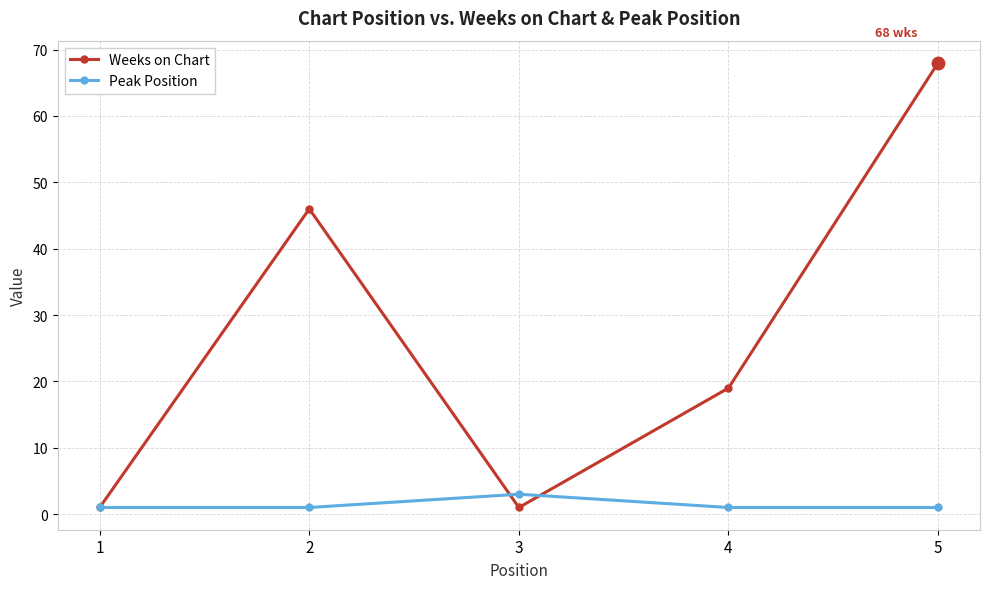

What is the total value across all series at 4?

20